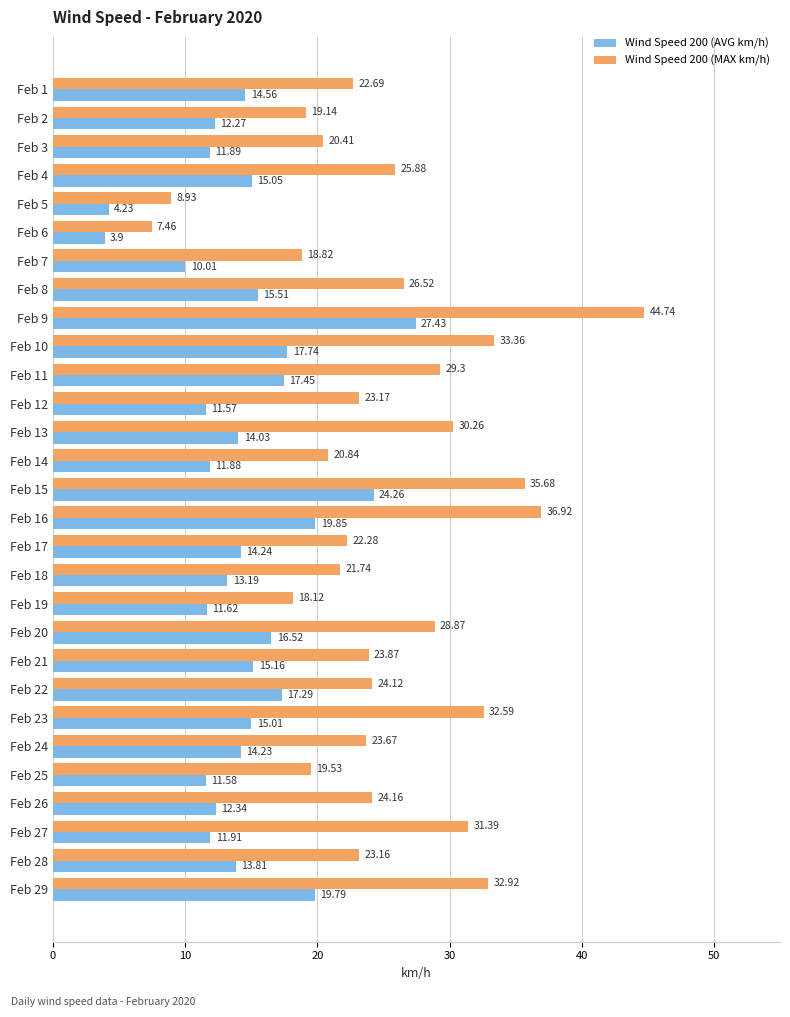

Rank the series by their maximum value, from highest to lowest.

Wind Speed 200 (MAX km/h), Wind Speed 200 (AVG km/h)